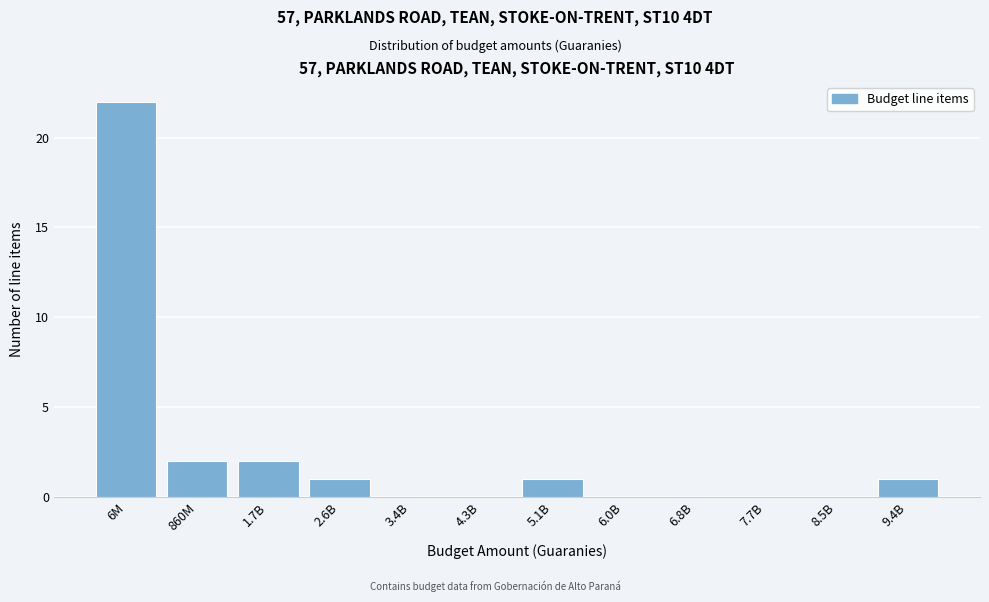

Reading left to right, what are all the values shown in this chart?

6M=22	860M=2	1.7B=2	2.6B=1	3.4B=0	4.3B=0	5.1B=1	6.0B=0	6.8B=0	7.7B=0	8.5B=0	9.4B=1